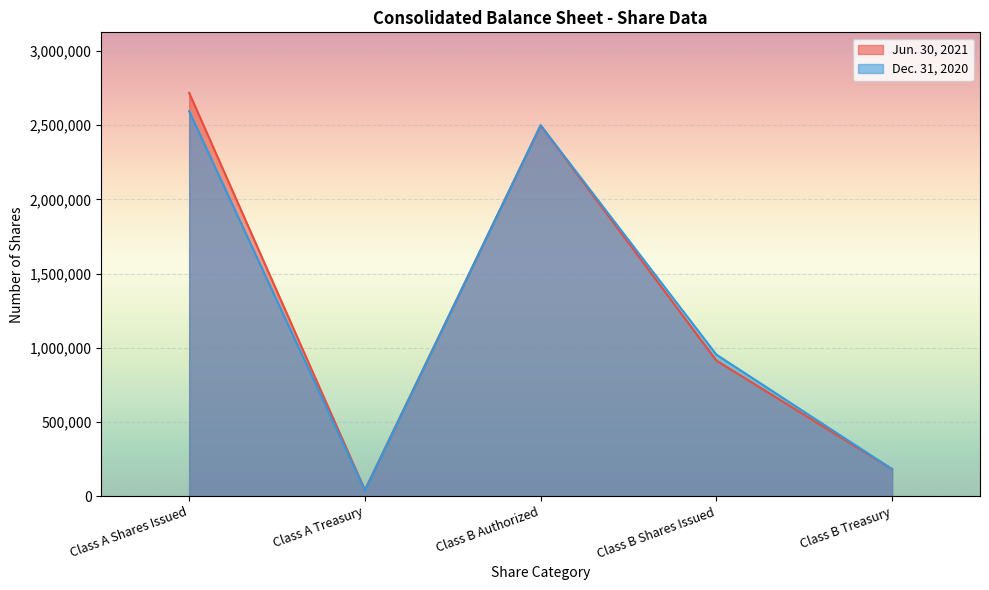

True or false: Jun. 30, 2021 and Dec. 31, 2020 cross at least once.

False